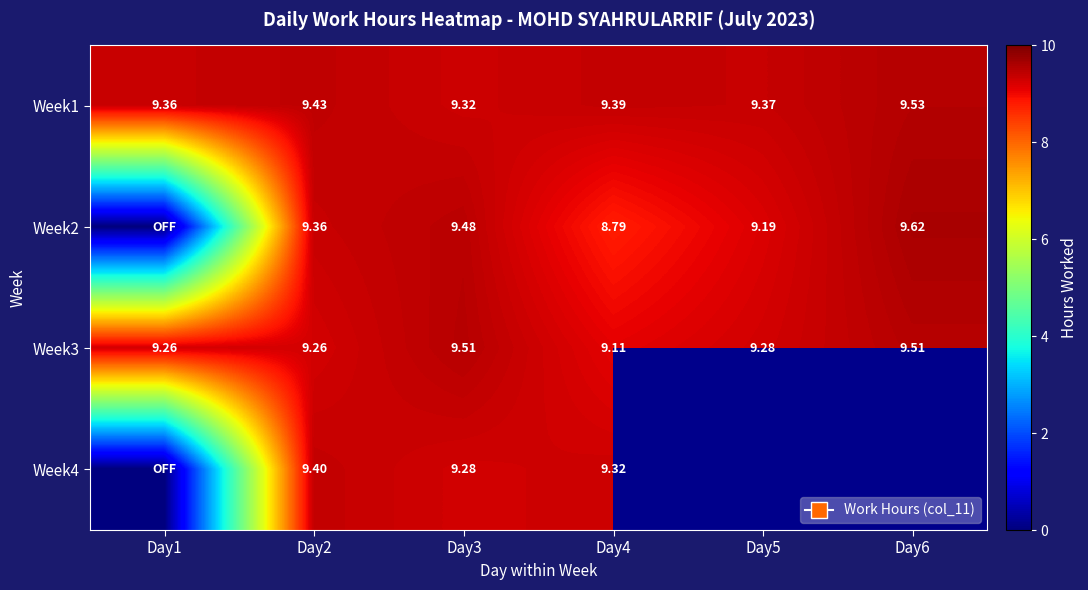

What is the difference between the Week2 values at Day6 and Day1?

9.6